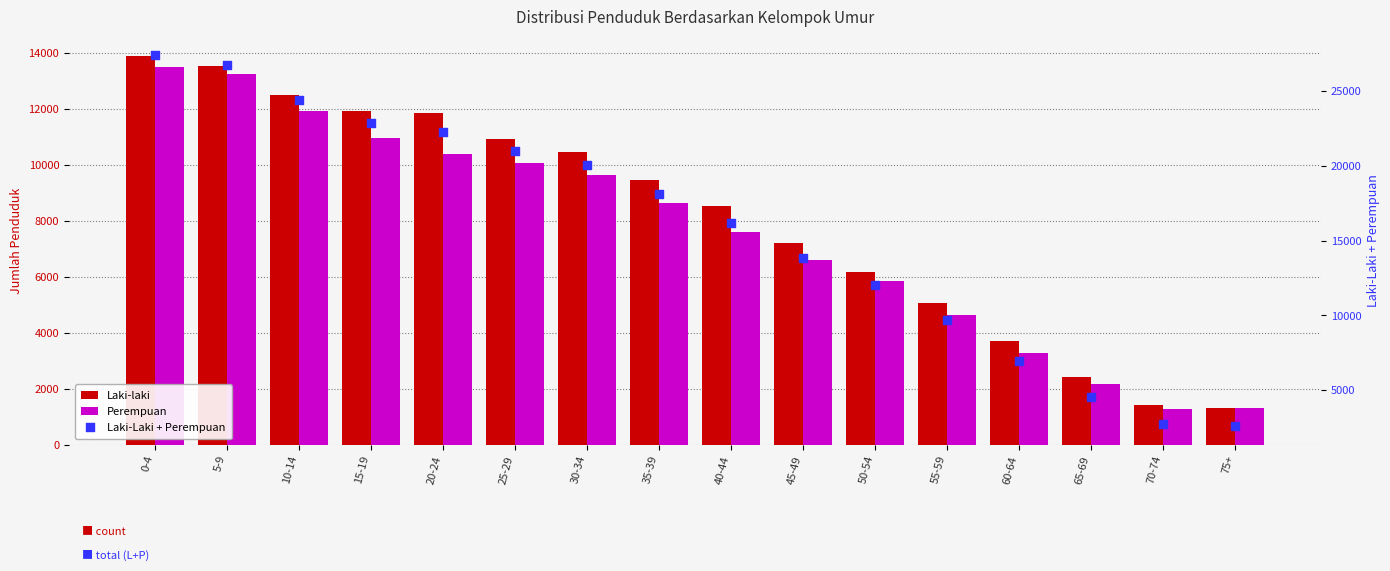

What is the total value across all series at 10-14?

48812